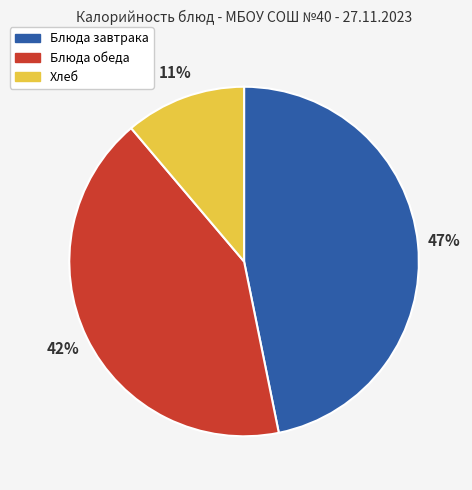

What is the ratio of the value at Блюда обеда to the value at Блюда завтрака?

0.9